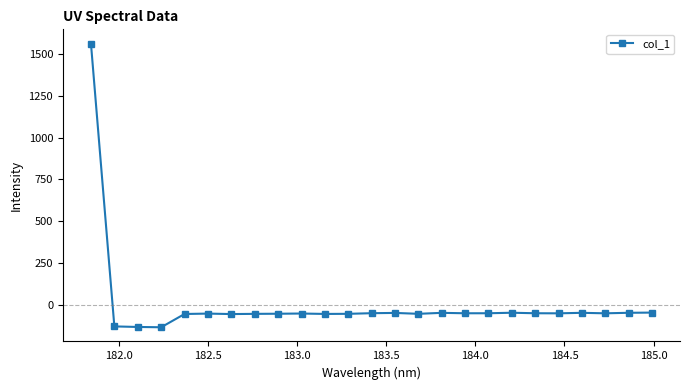

What is the value of the 24th point from the left?

-46.2